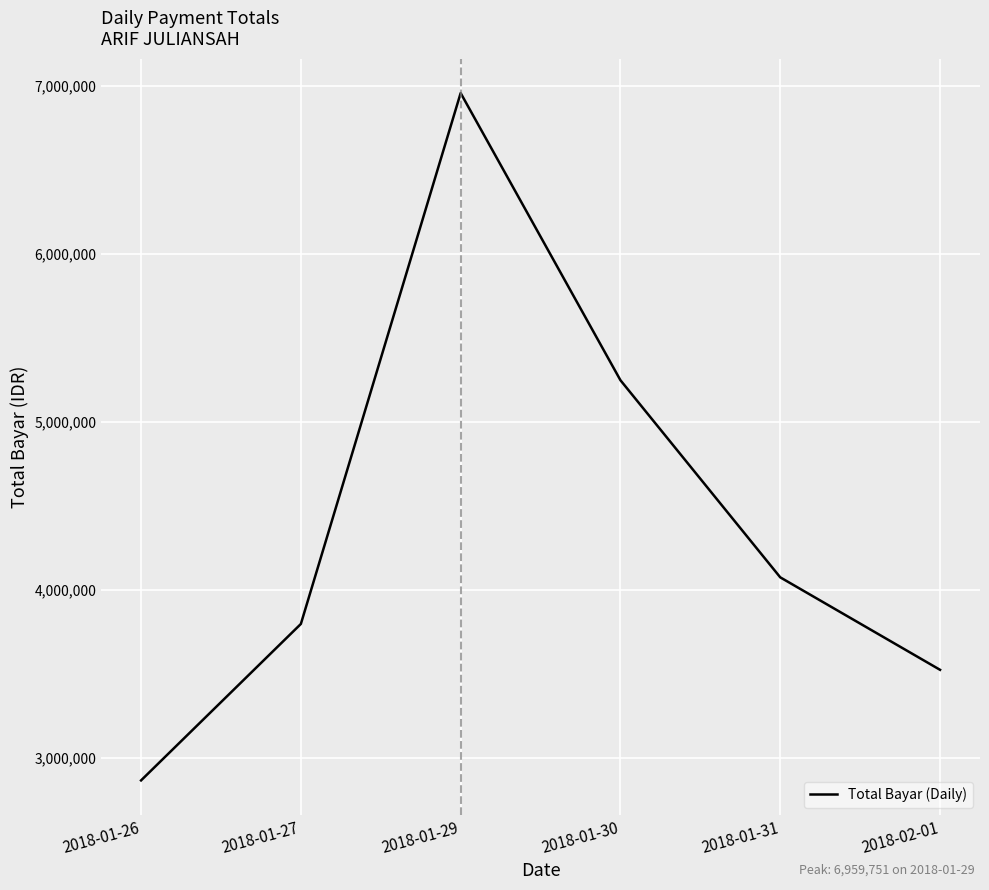

Where is the first local maximum?

2018-01-29